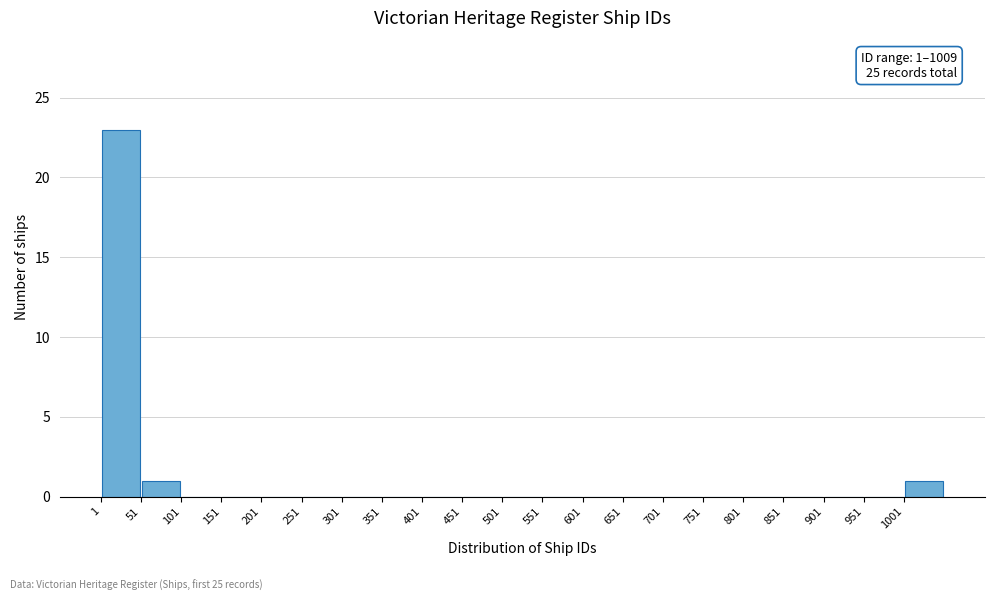

Which range on the x-axis has the tallest bar?

1 to 51